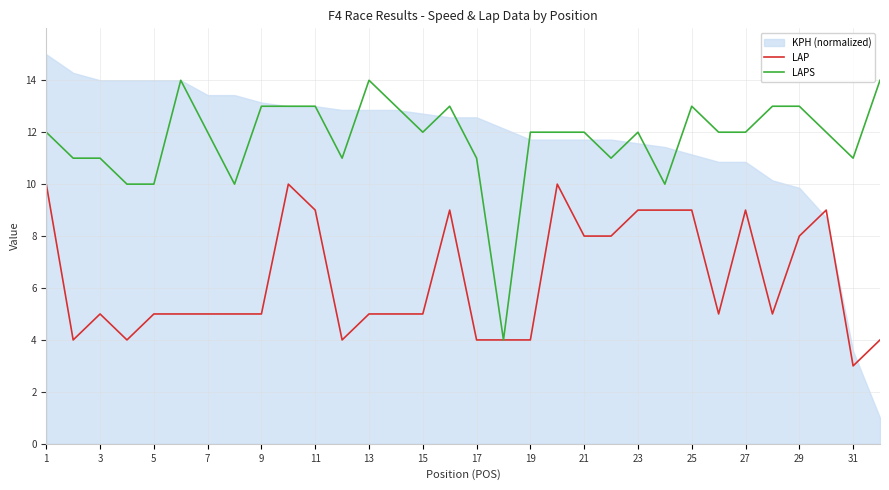

How many LAPS values are between 11 and 13?

24